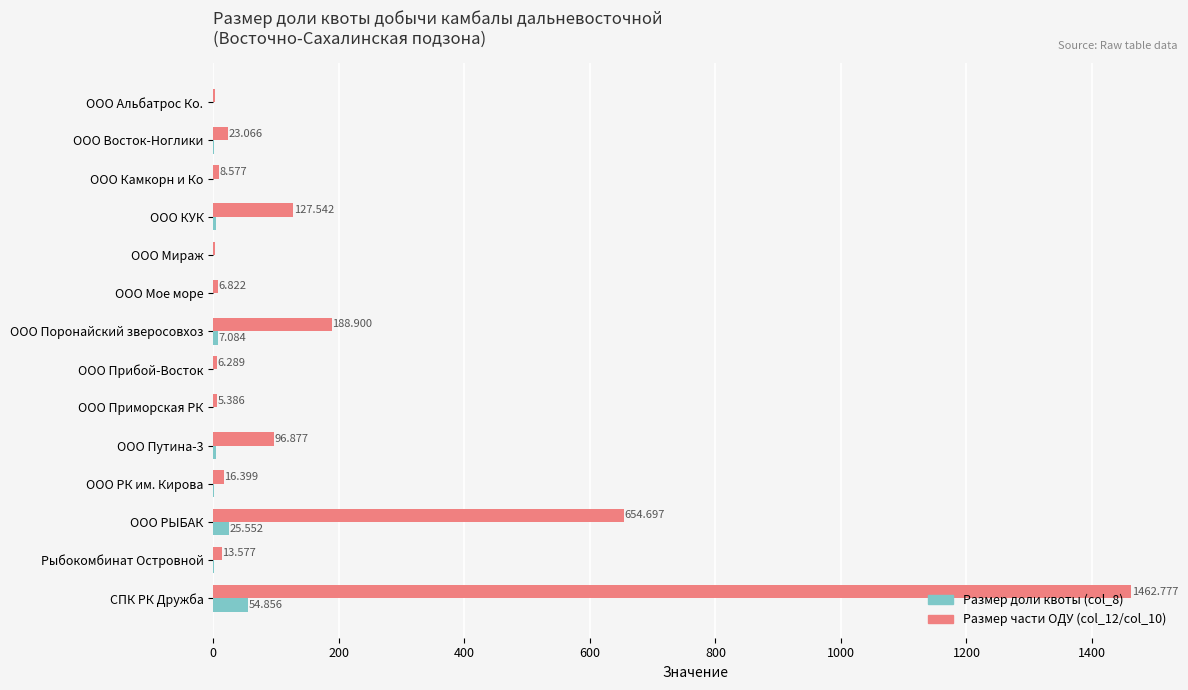

Which category has the highest value in the Размер доли квоты (col_8) series?

СПК РК Дружба